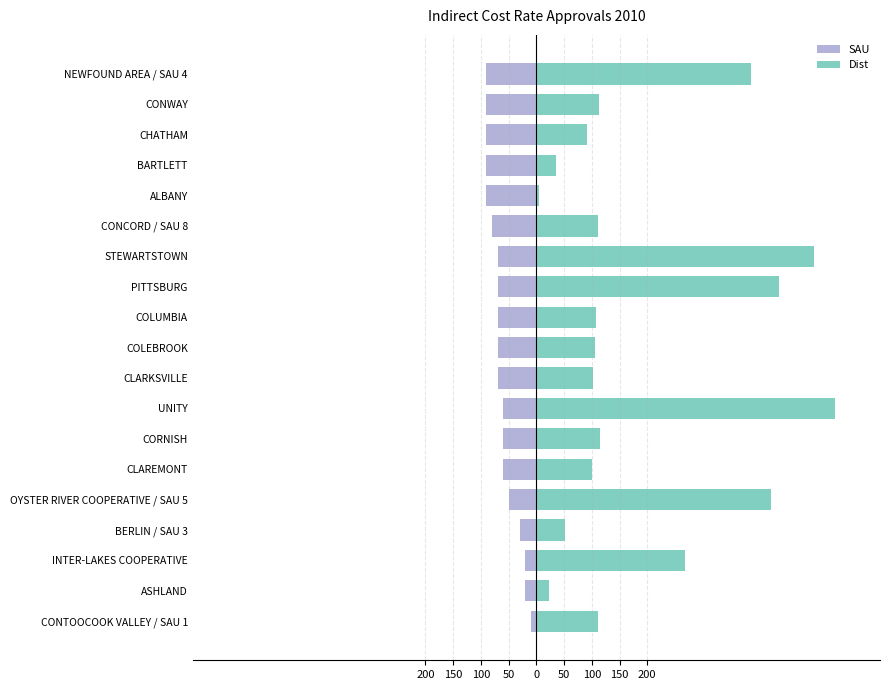

How many categories are shown in the chart?

19